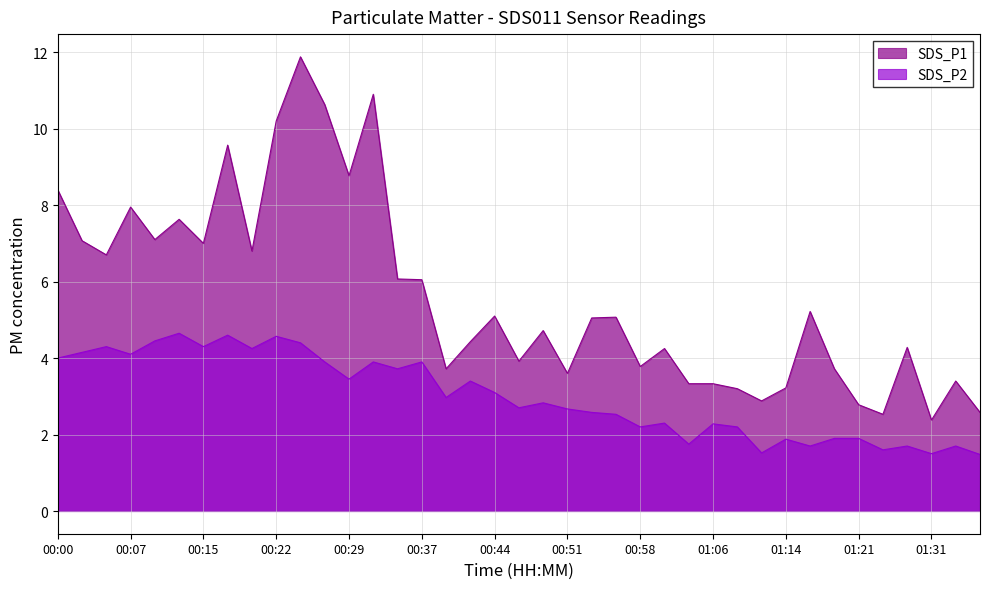

Reading left to right, list all the values displayed in this chart.

SDS_P1: 8.4	7.1	6.7	8.0	7.1	7.6	7.0	9.6	6.8	10.2	11.9	10.6	8.8	10.9	6.1	6.0	3.7	4.4	5.1	3.9	4.7	3.6	5.0	5.1	3.8	4.2	3.3	3.3	3.2	2.9	3.2	5.2	3.7	2.8	2.5	4.3	2.4	3.4	2.6
SDS_P2: 4.0	4.2	4.3	4.1	4.5	4.7	4.3	4.6	4.2	4.6	4.4	3.9	3.5	3.9	3.7	3.9	3.0	3.4	3.1	2.7	2.8	2.7	2.6	2.5	2.2	2.3	1.8	2.3	2.2	1.5	1.9	1.7	1.9	1.9	1.6	1.7	1.5	1.7	1.5